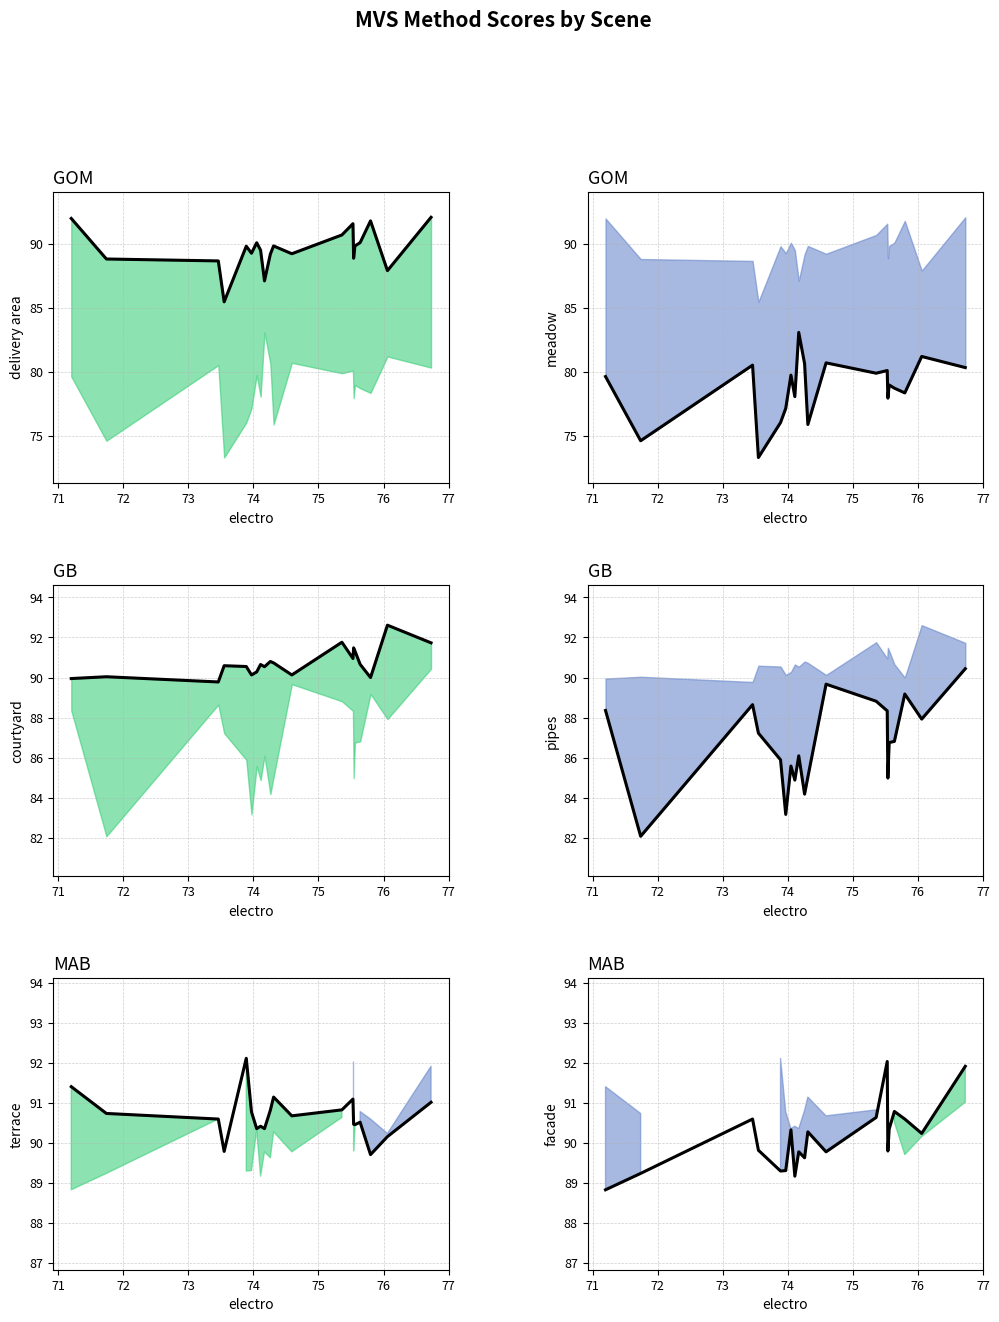

What is the minimum value shown in the chart?

73.3